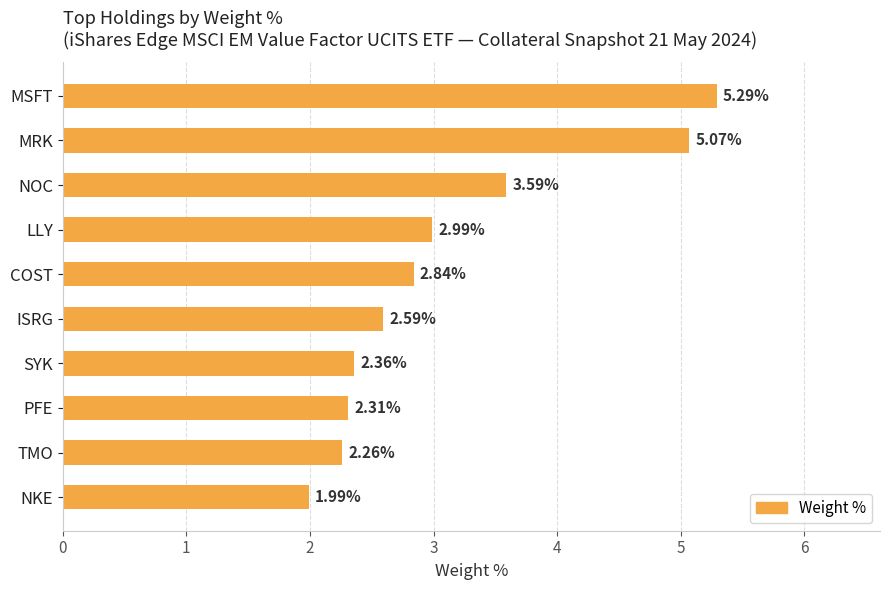

What is the label of the 1st bar from the top?

MSFT